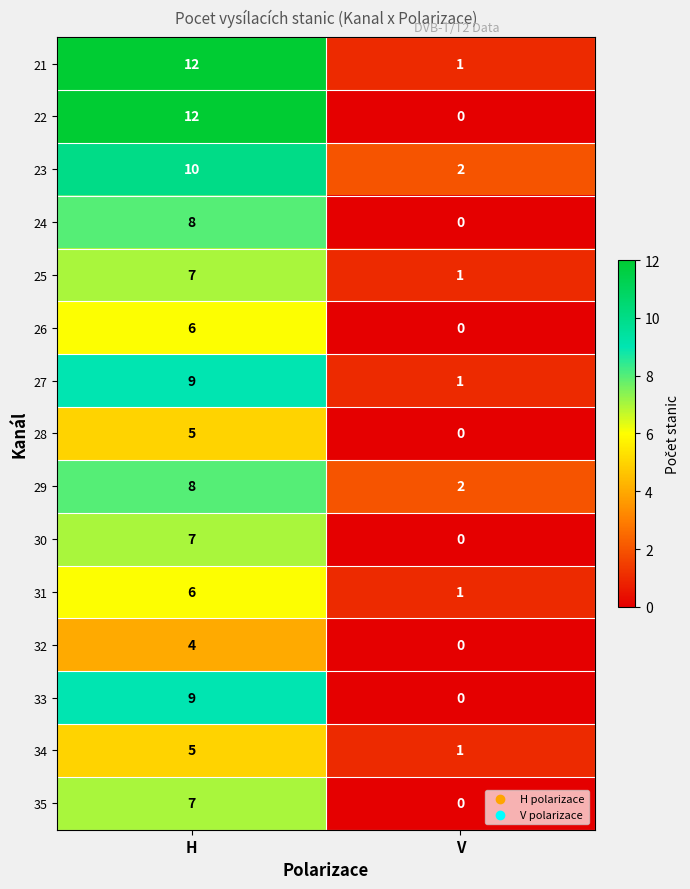

What is the difference between the maximum and minimum values in the 25 series?

6